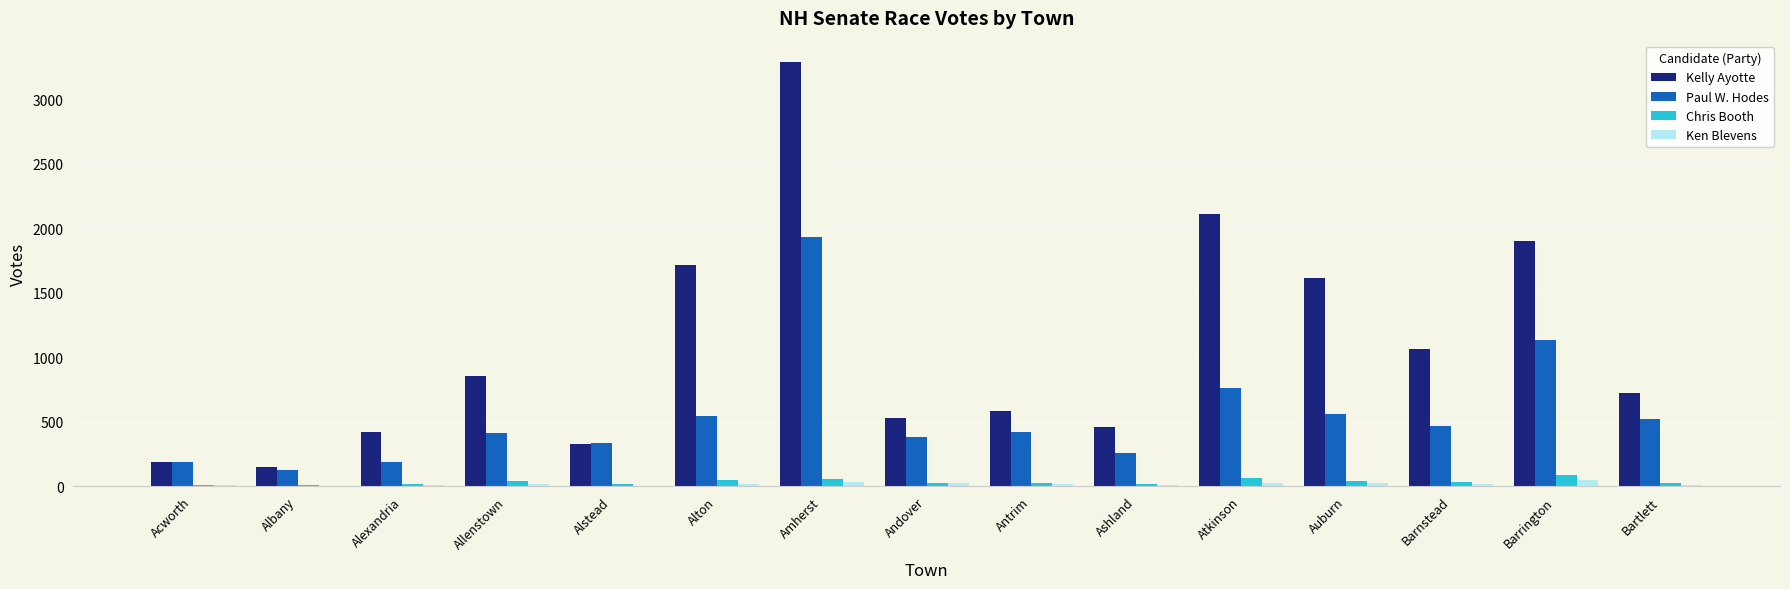

At which label is Kelly Ayotte closest to 1720?

Alton